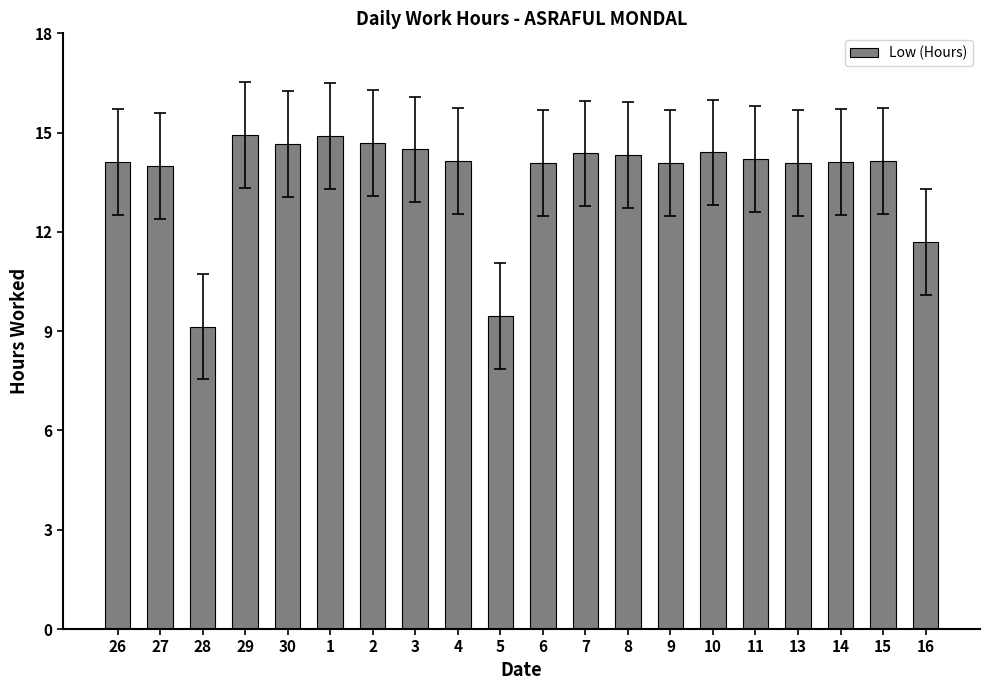

What is the change in value from 27 to 13?

+0.1